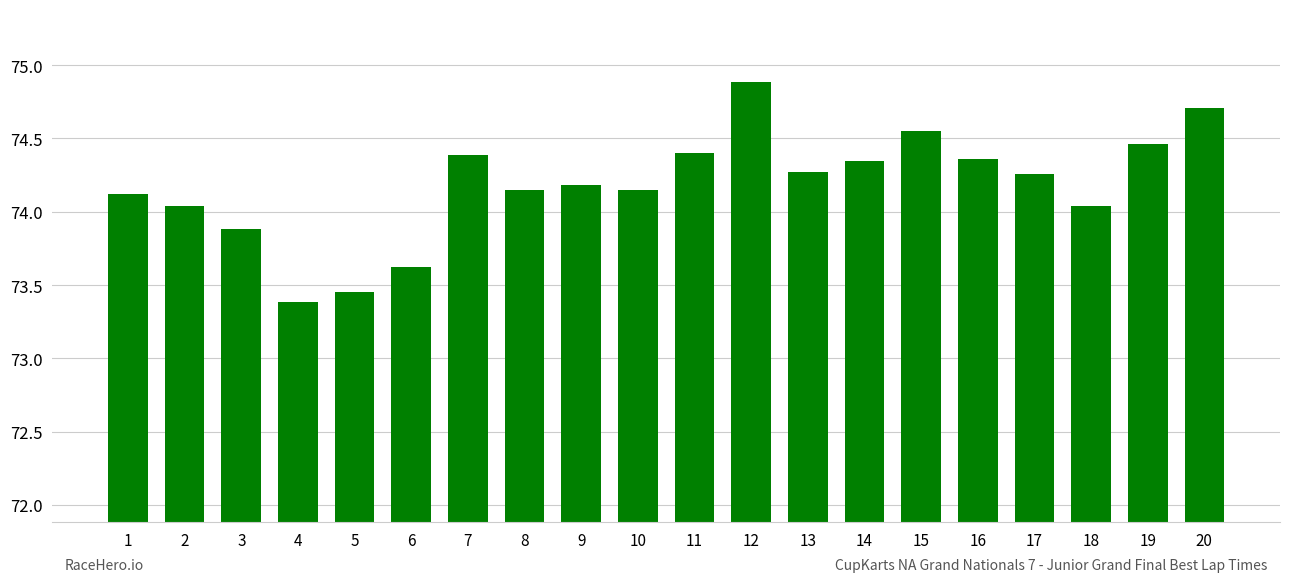

Count the number of values greater than 74.

16